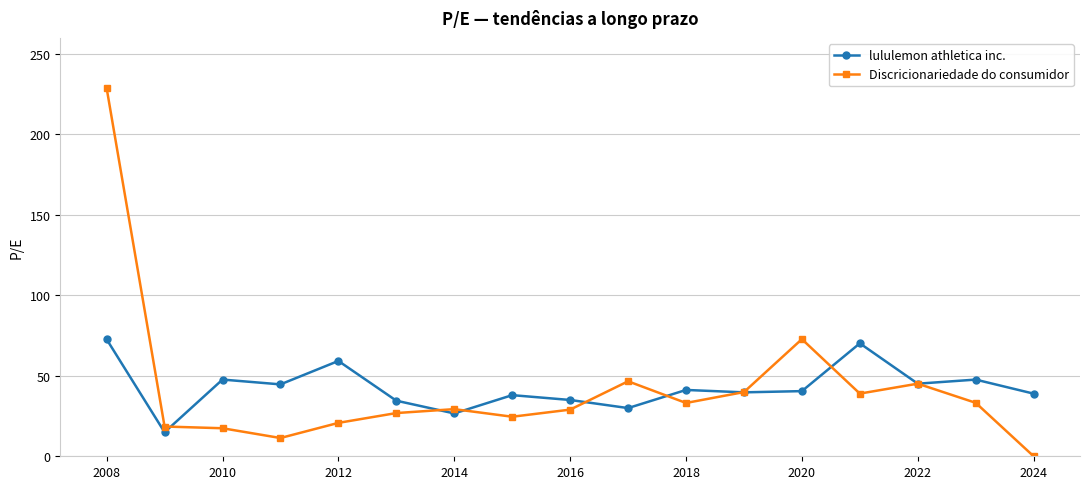

What is the sum of all Discricionariedade do consumidor values?

716.2